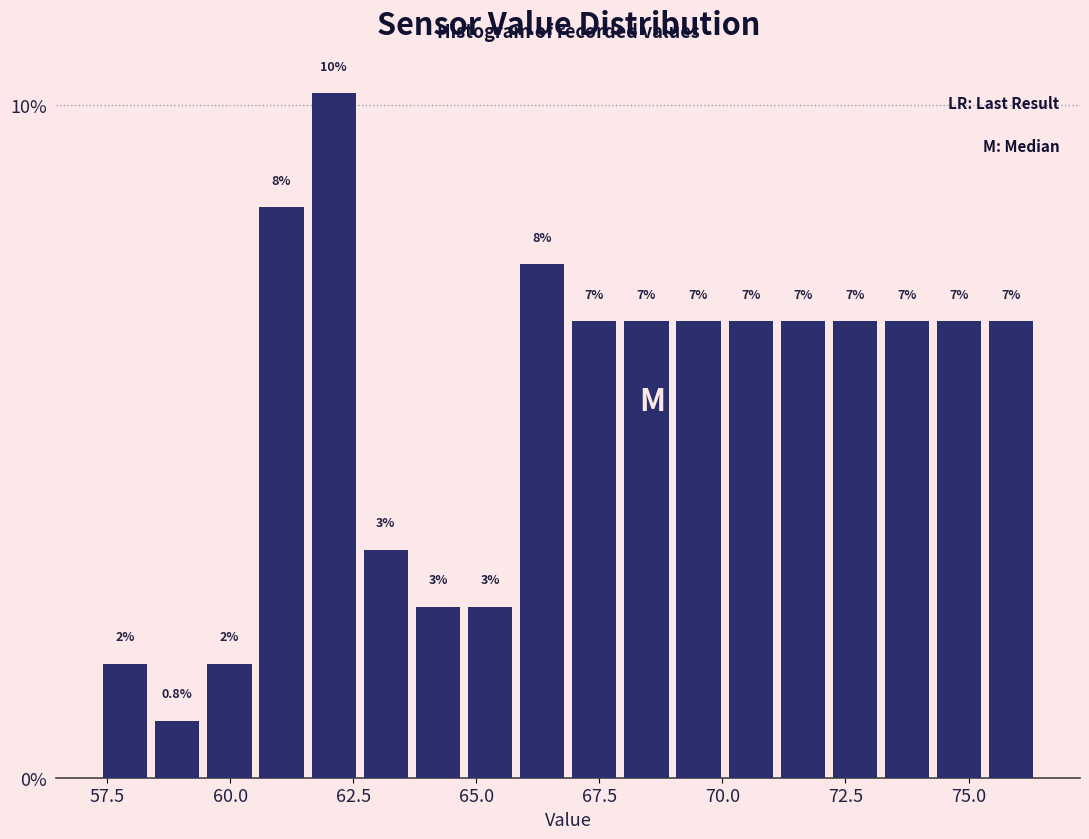

Read against the x-axis, roughly where is the centre of the tallest bar?

62.0